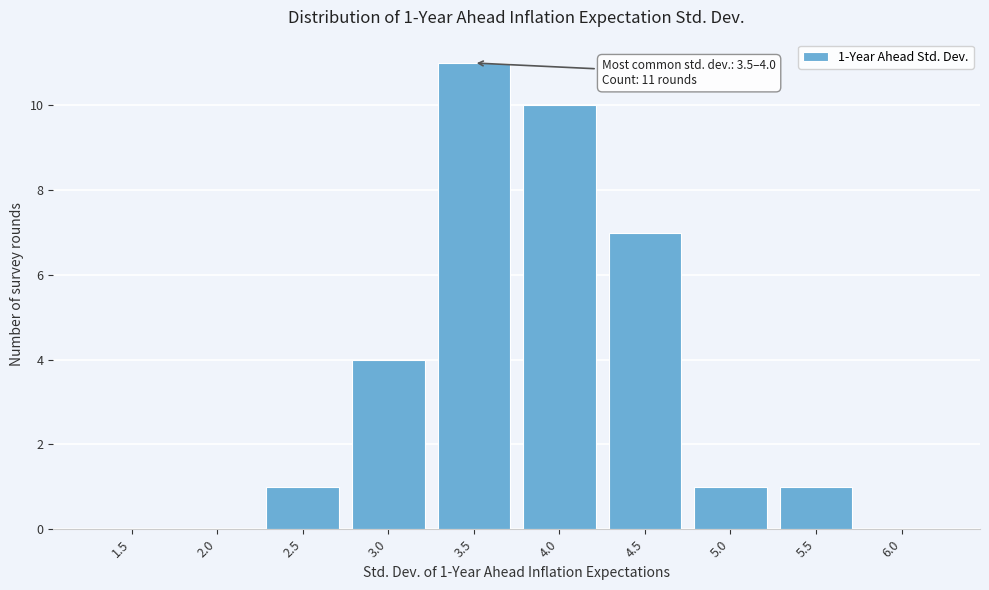

Reading right to left, list all the values displayed in this chart.

6.0=0	5.5=1	5.0=1	4.5=7	4.0=10	3.5=11	3.0=4	2.5=1	2.0=0	1.5=0